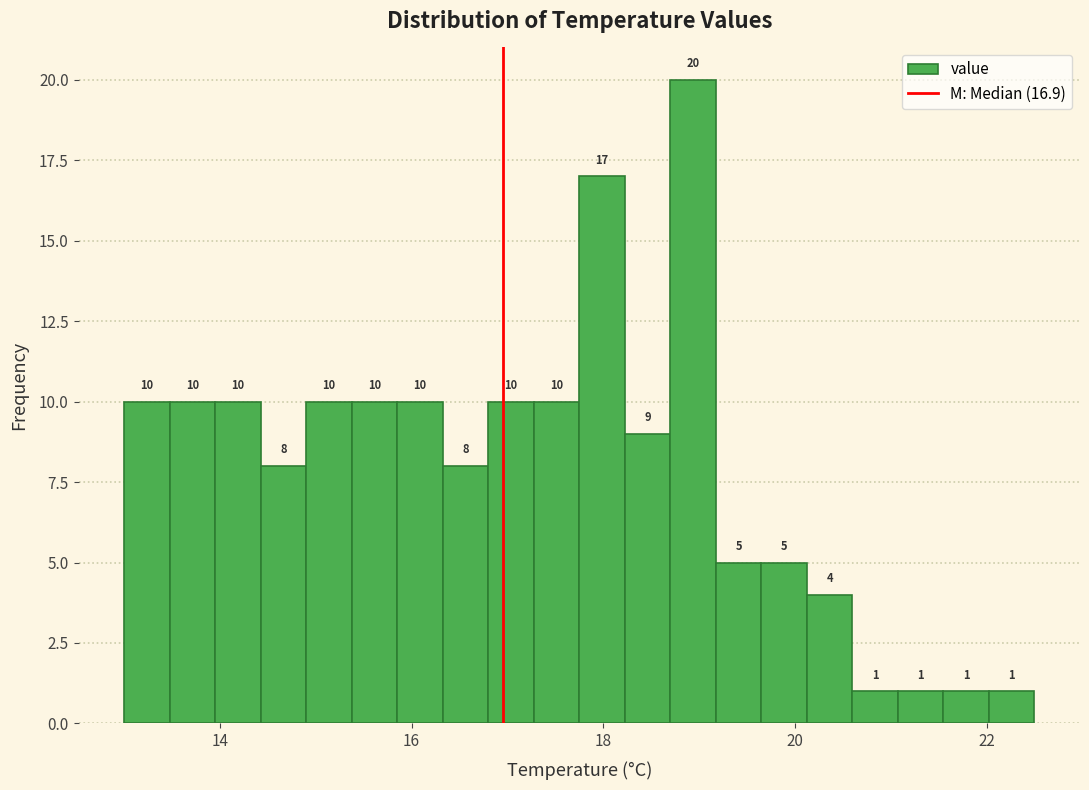

Read against the x-axis, roughly where is the centre of the tallest bar?

19.0